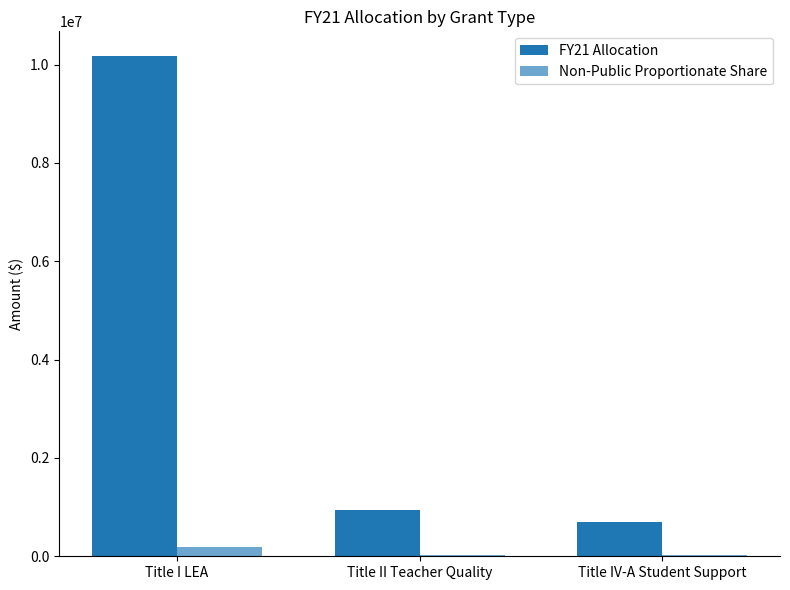

What value does the FY21 Allocation series have at Title IV-A Student Support?

705292.7